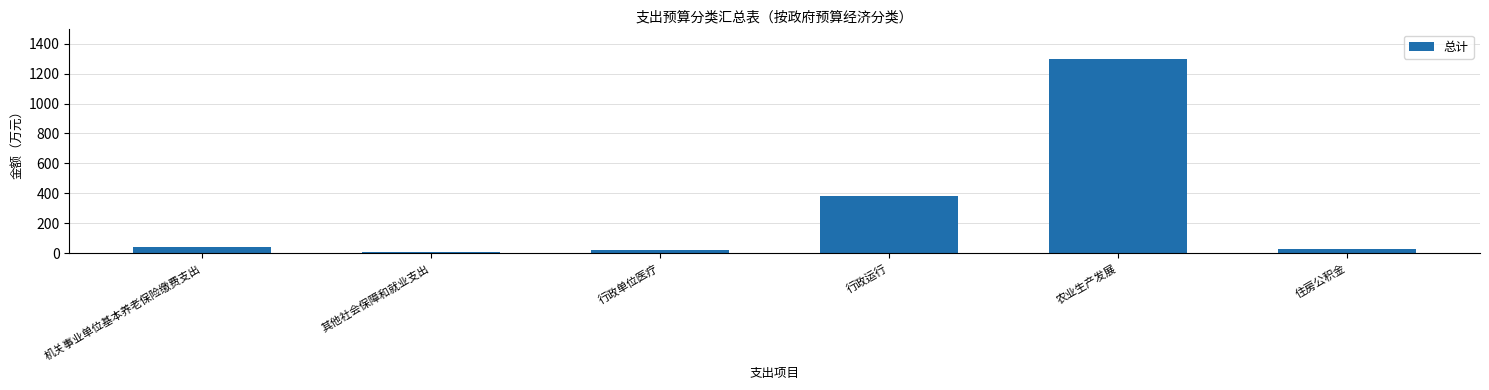

What is the value of the 4th bar from the left?

379.6